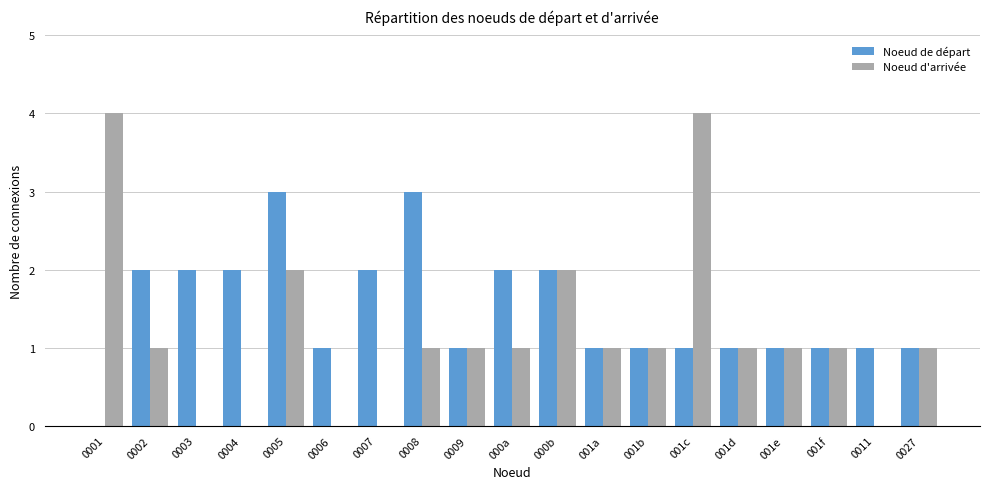

What is the highest value of the Noeud de départ series?

3